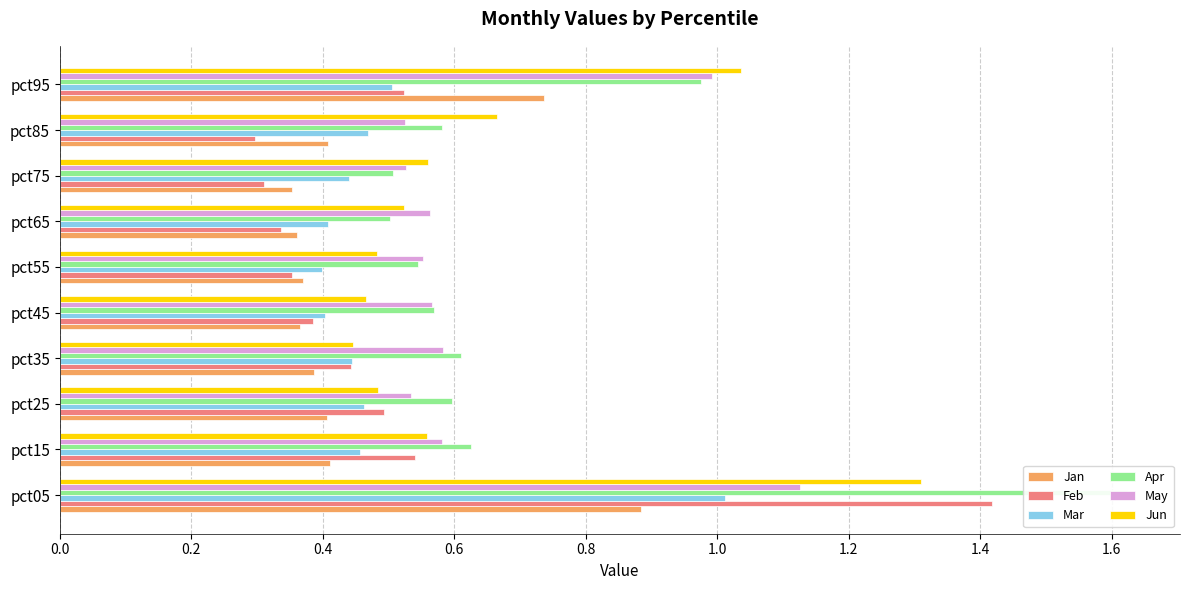

At how many categories does at least one series exceed 0?

10